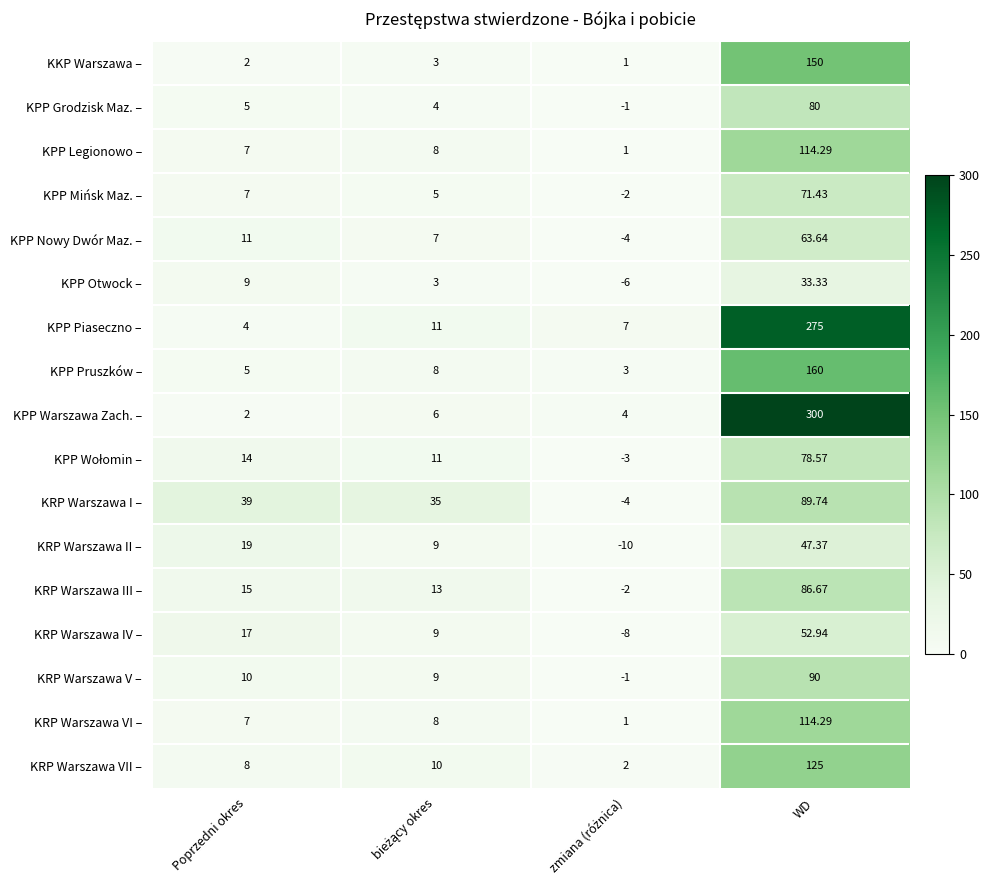

At which label is KPP Nowy Dwór Maz. – closest to 29?

Poprzedni okres